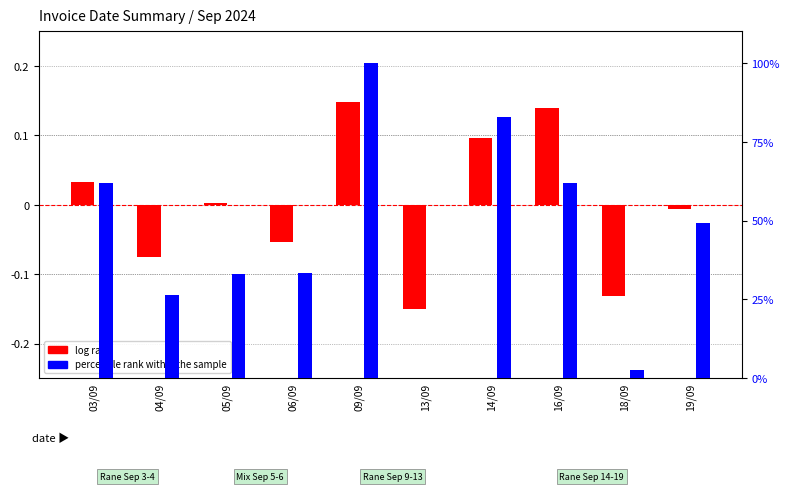

Does the chart contain any negative values?

Yes